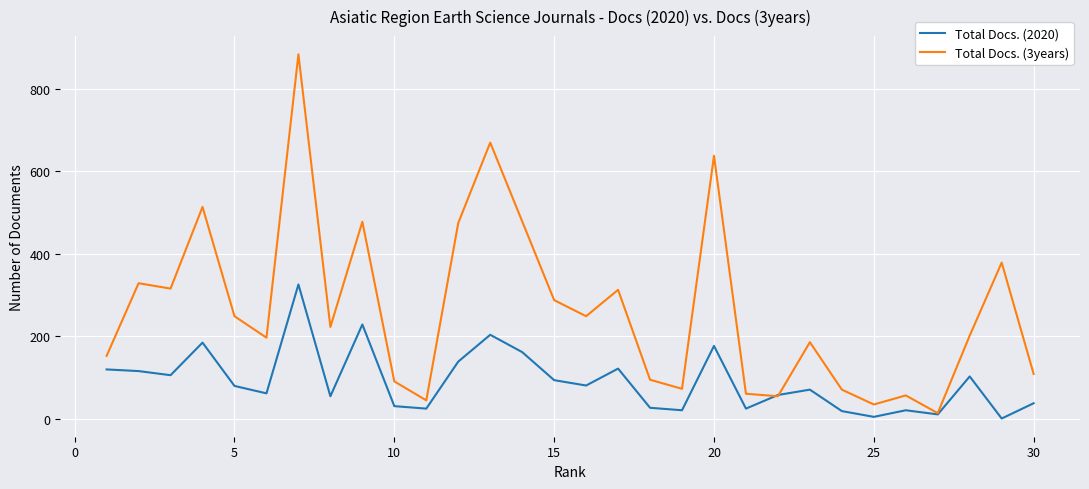

What is the maximum value for Total Docs. (2020)?

325